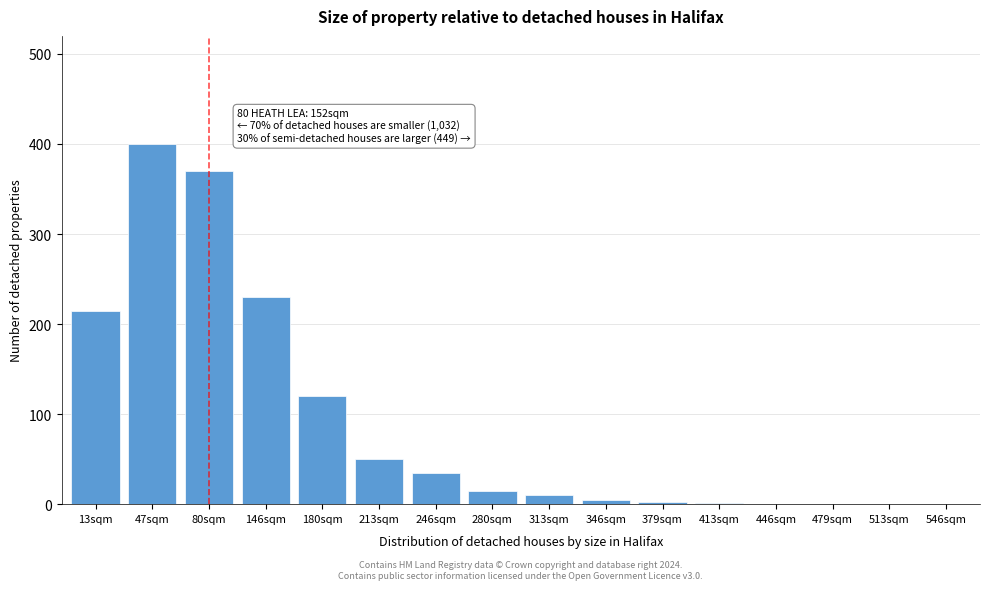

The value at 146sqm is 230. True or false?

True